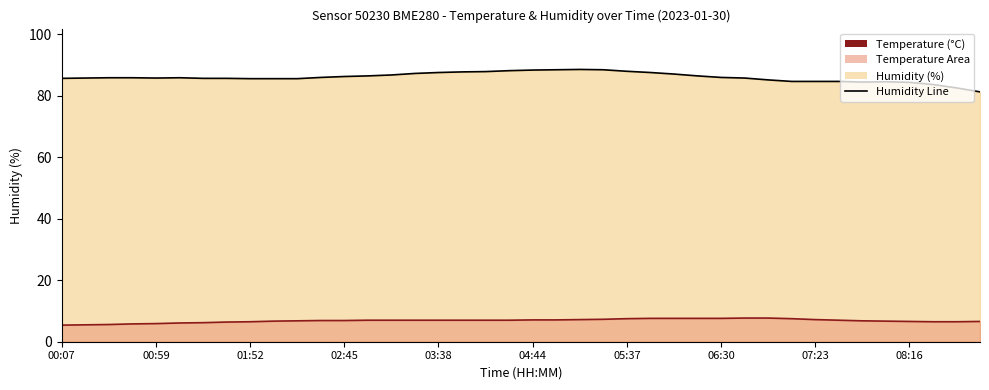

What is the sum of the Temperature Line values at 08:16 and 00:59?

12.2